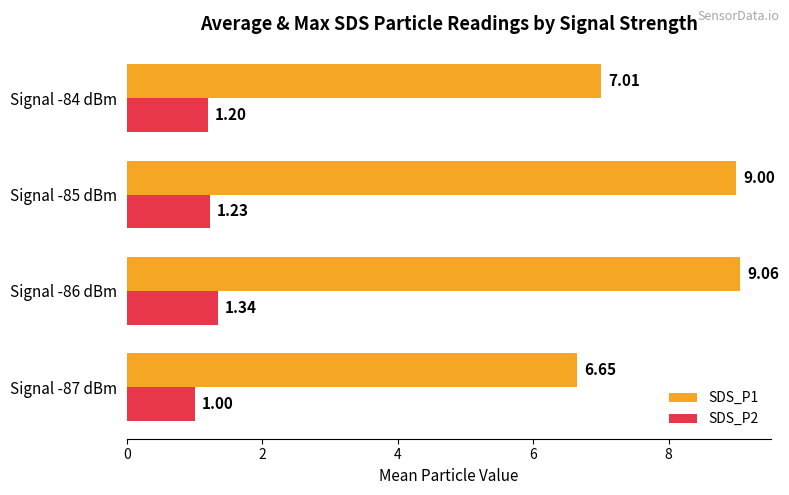

What is the sum of all SDS_P2 values?

4.8